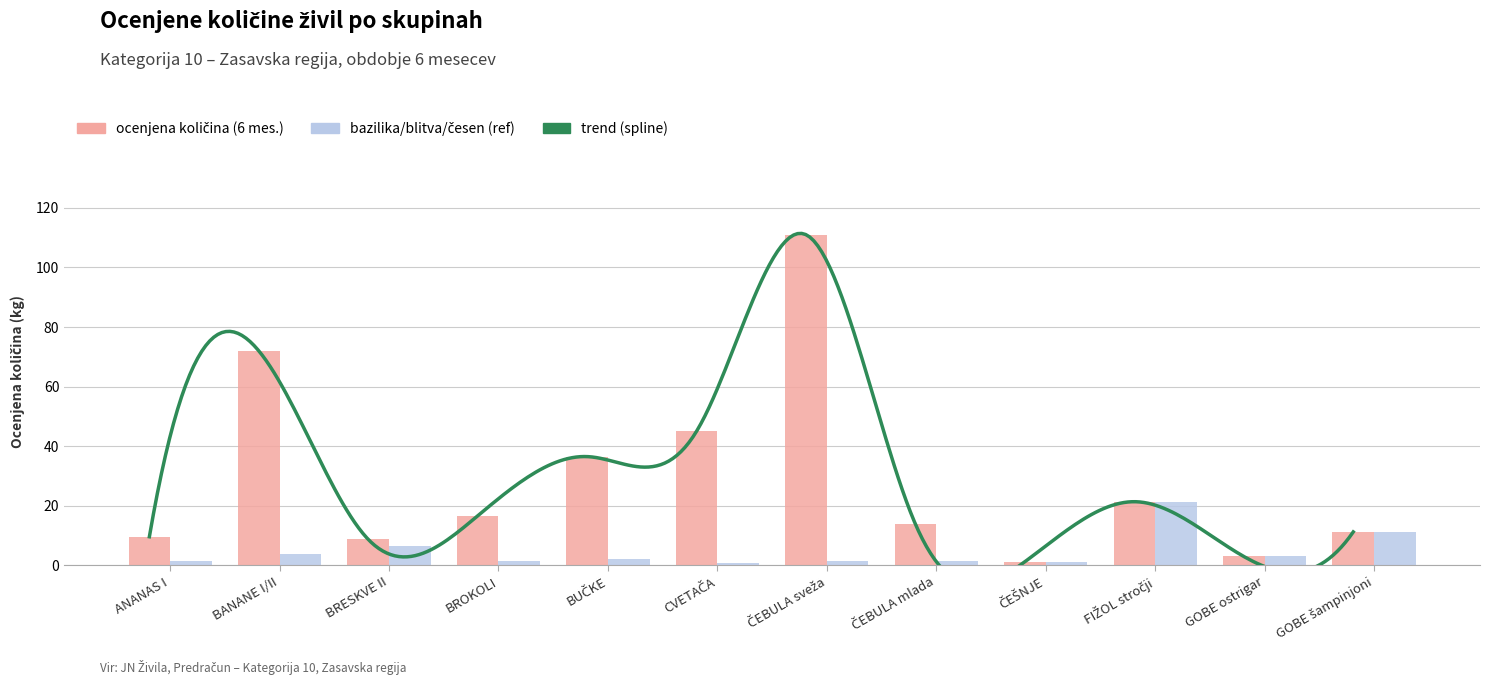

What is the label of the 5th bar from the right?

ČEBULA mlada